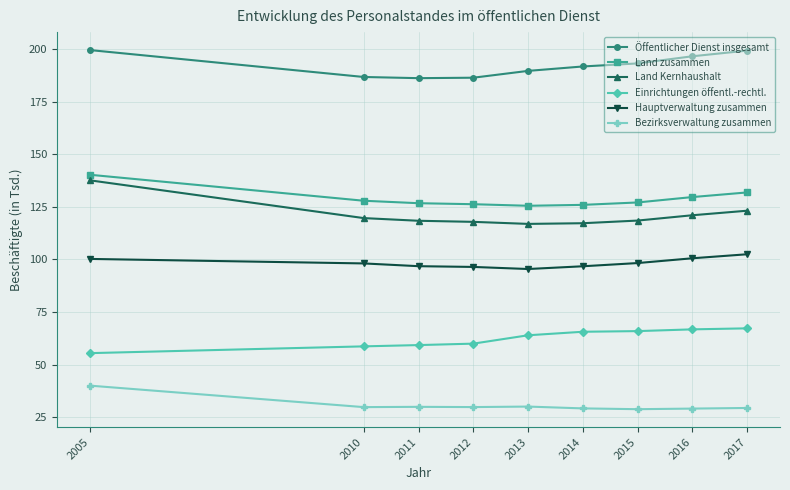

The Öffentlicher Dienst insgesamt series shows 53.4 at 2010. True or false?

False